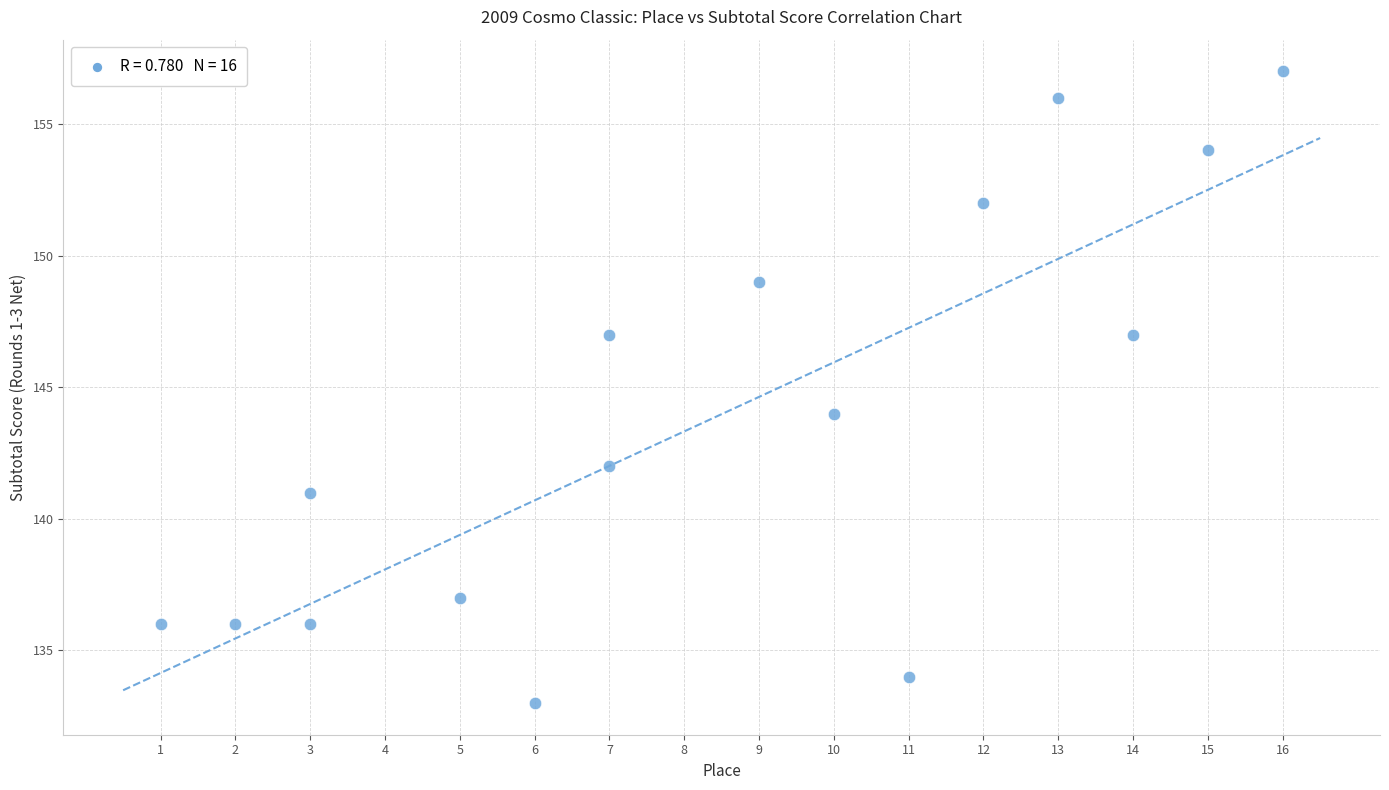

What is the range of Y values (max minus min)?

24